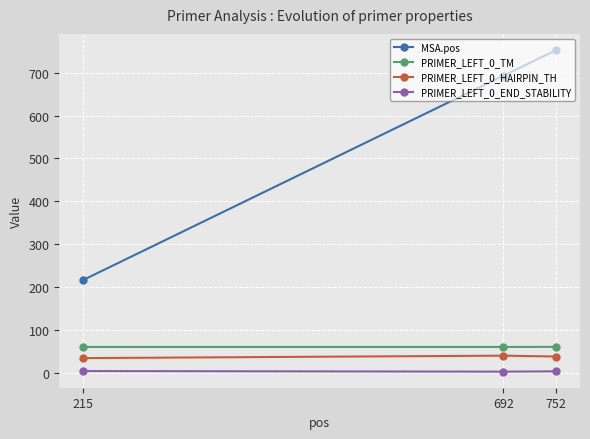

The value of MSA.pos at 692 is 693.0. True or false?

True